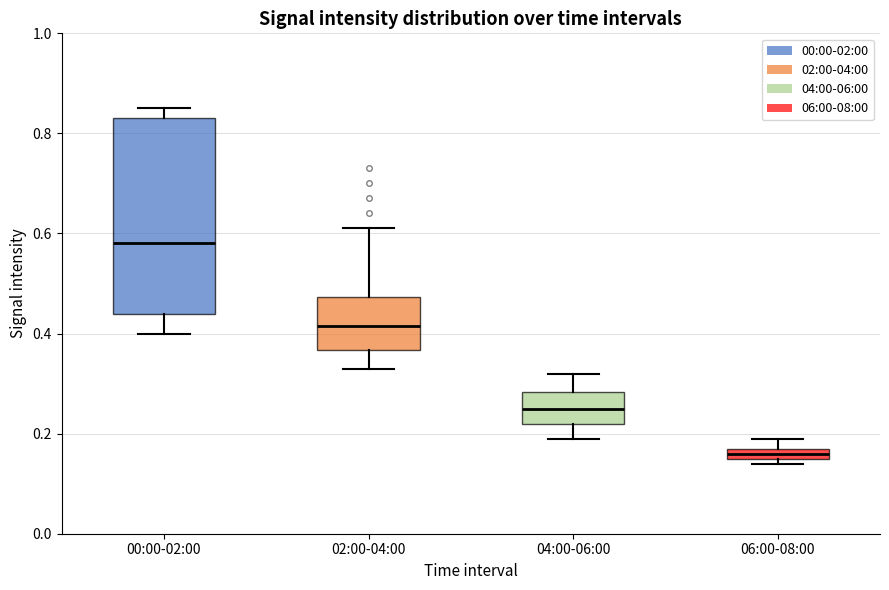

Which box has the highest median line?

00:00-02:00